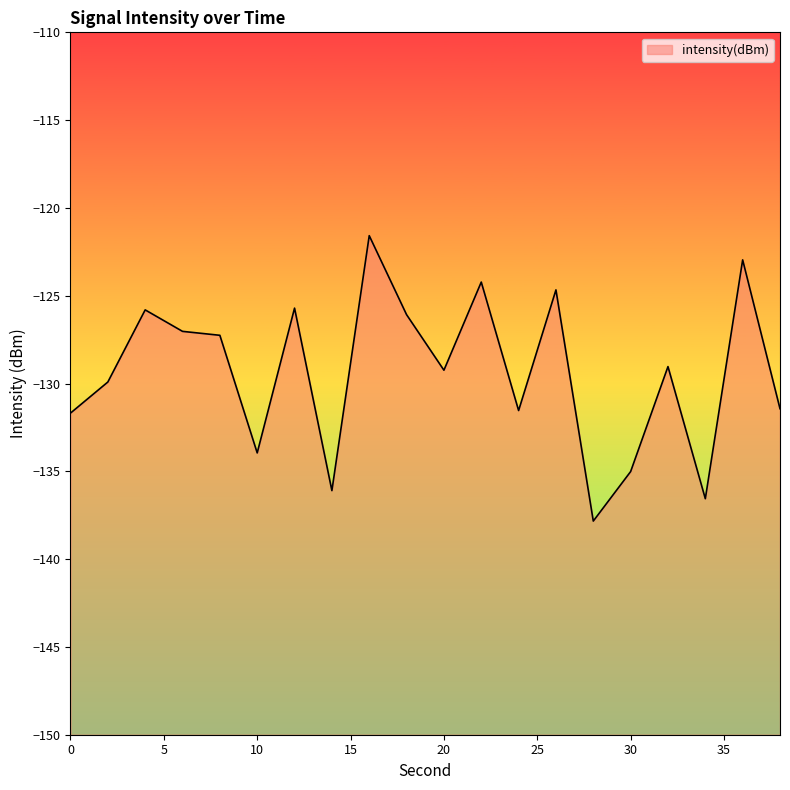

Rank the categories by value from highest to lowest.

16, 36, 22, 26, 12, 4, 18, 6, 8, 32, 20, 2, 38, 24, 0, 10, 30, 14, 34, 28